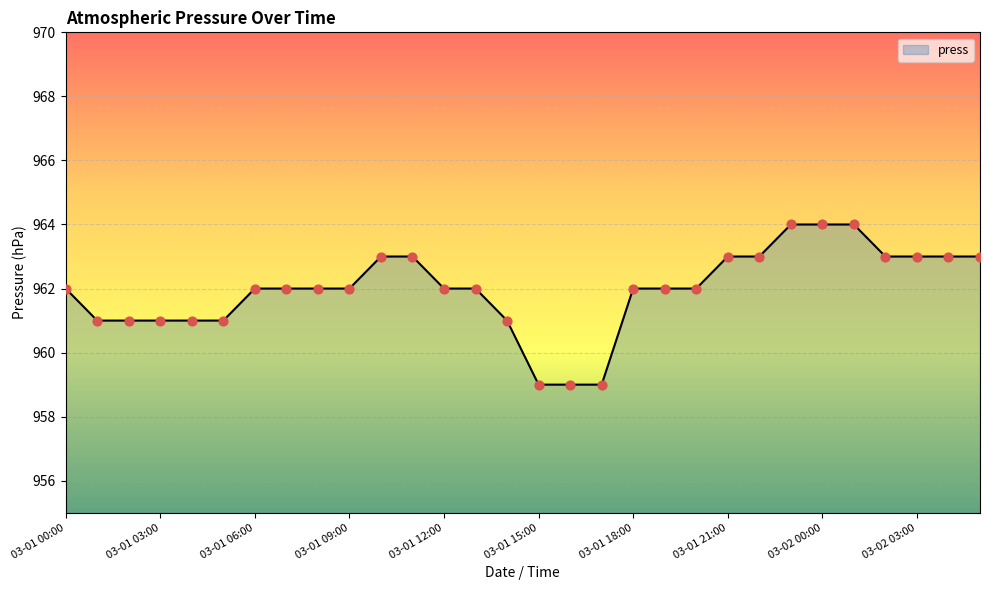

What is the greatest value displayed?

964